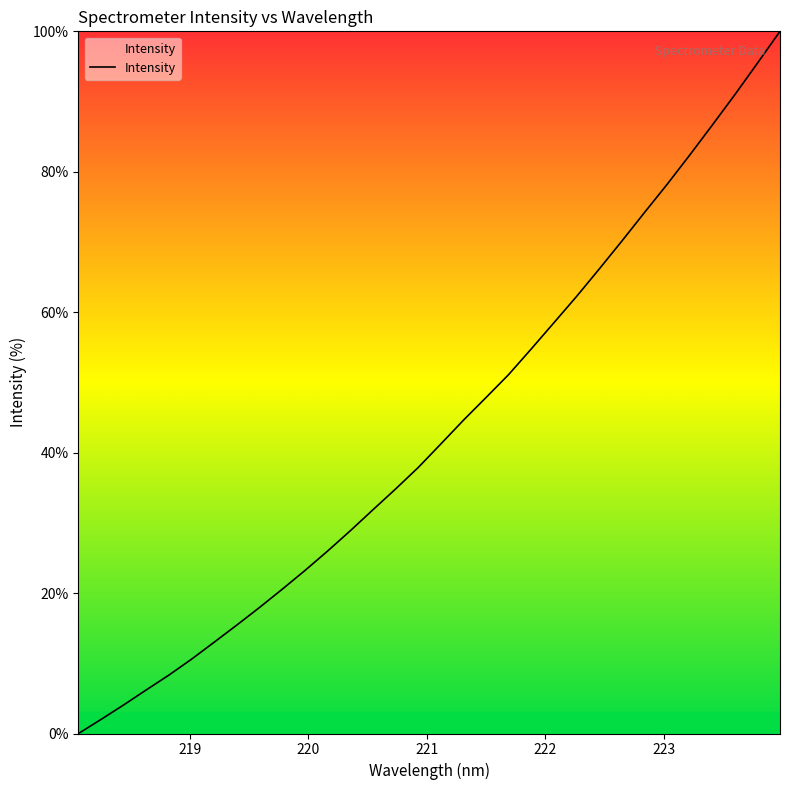

True or false: the data has more than 2 interior local peaks.

False